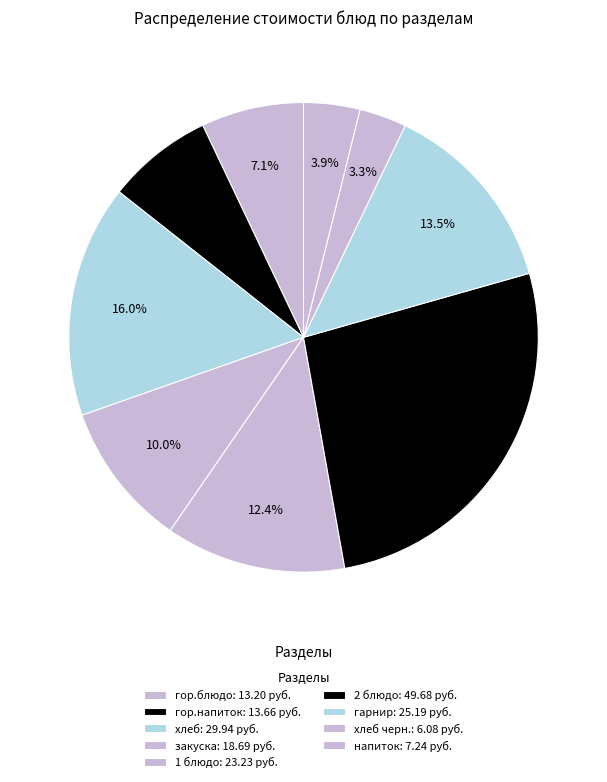

To the nearest percent, what is the average slice percentage?

11%